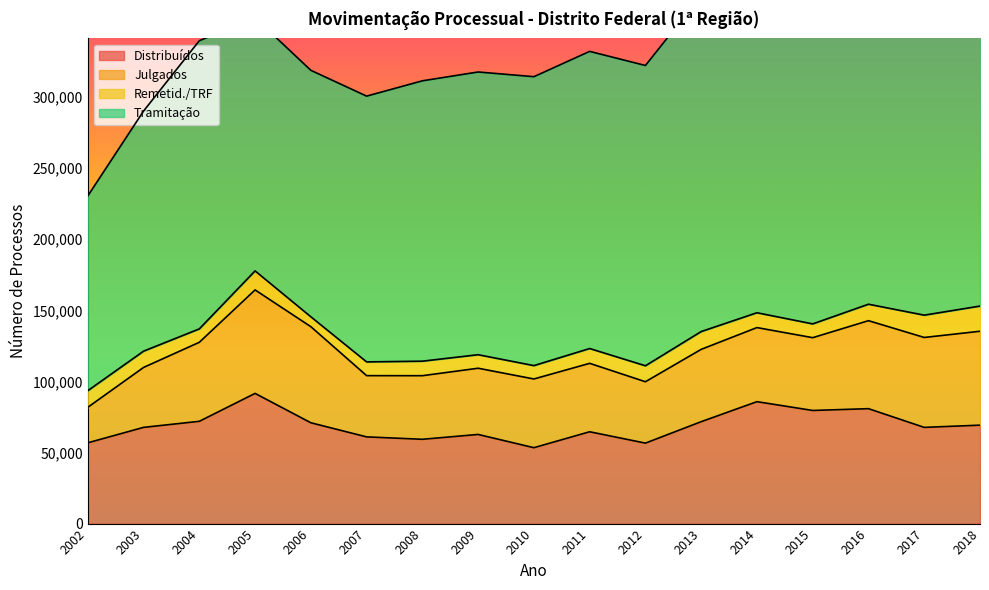

Which has a higher value, 2016 or 2002?

2016